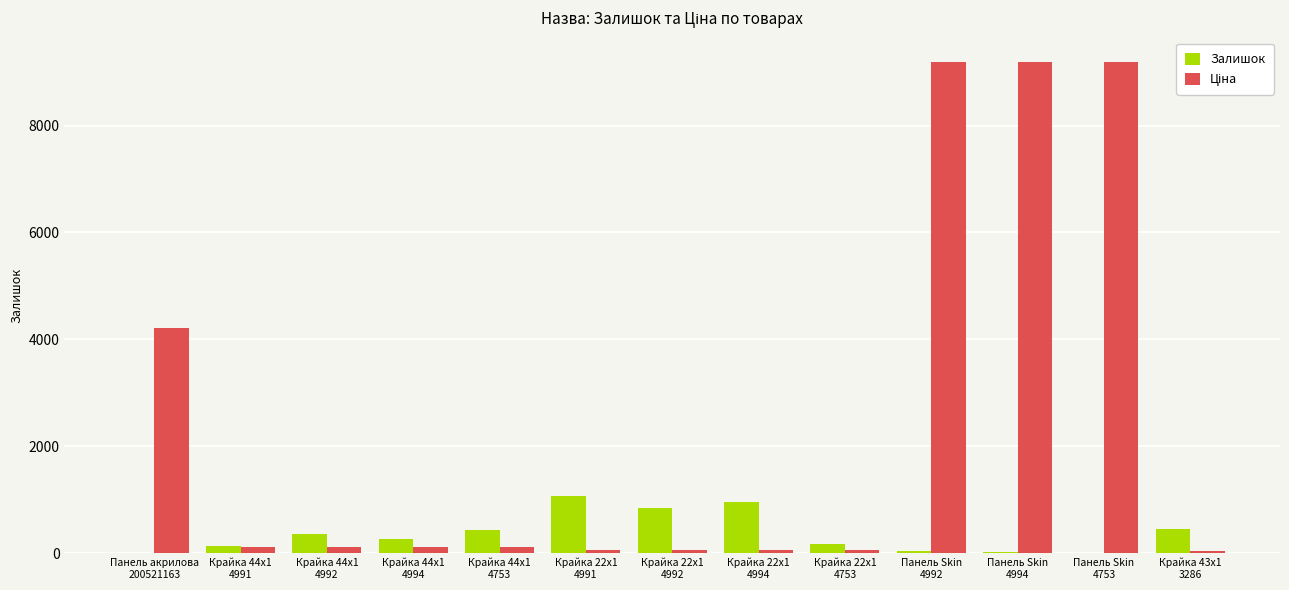

What is the highest value of the Залишок series?

1067.0